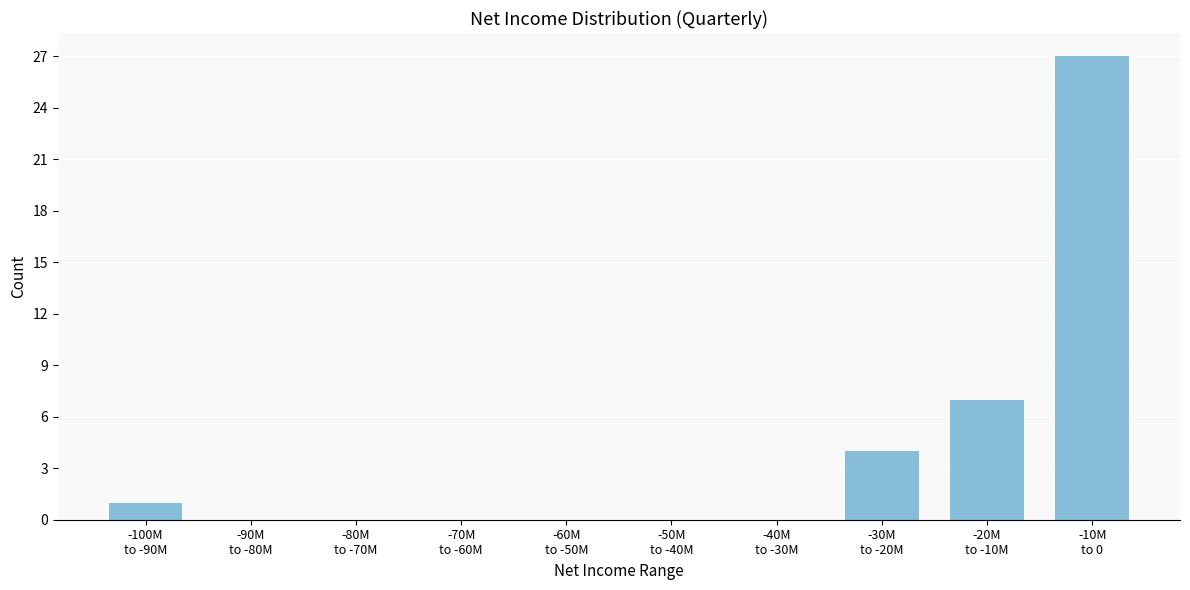

What is the sum of all values?

39